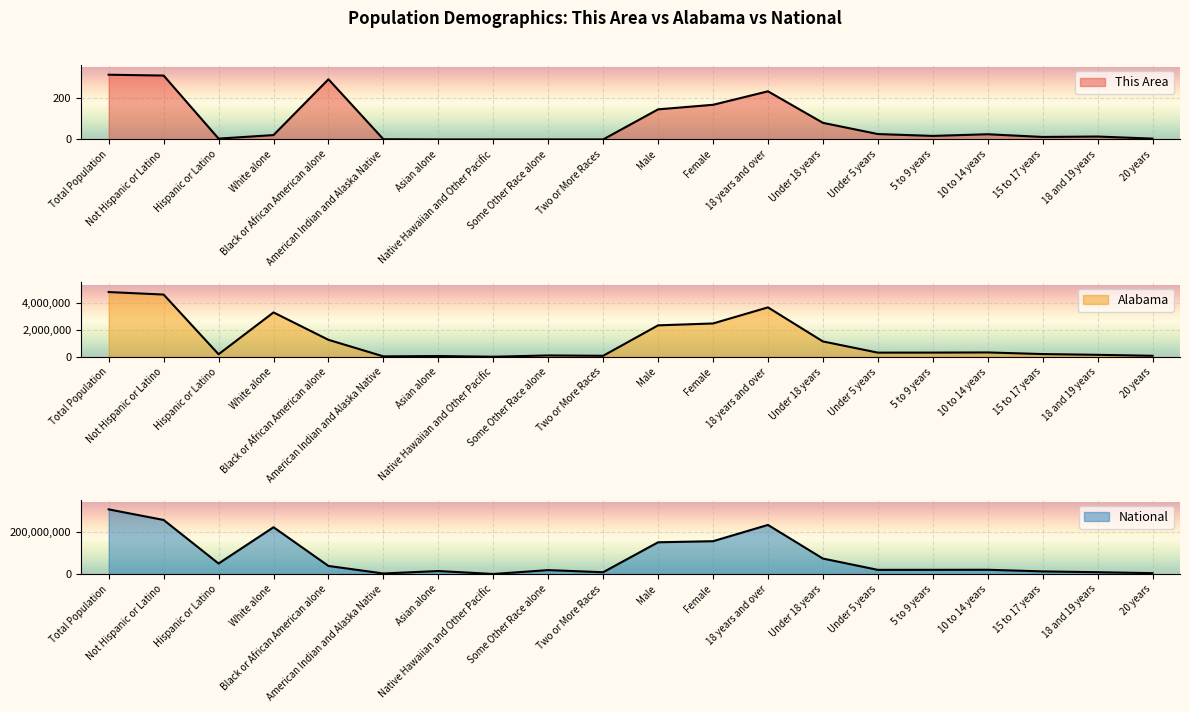

List the series in order of their peak value, lowest first.

This Area, Alabama, National